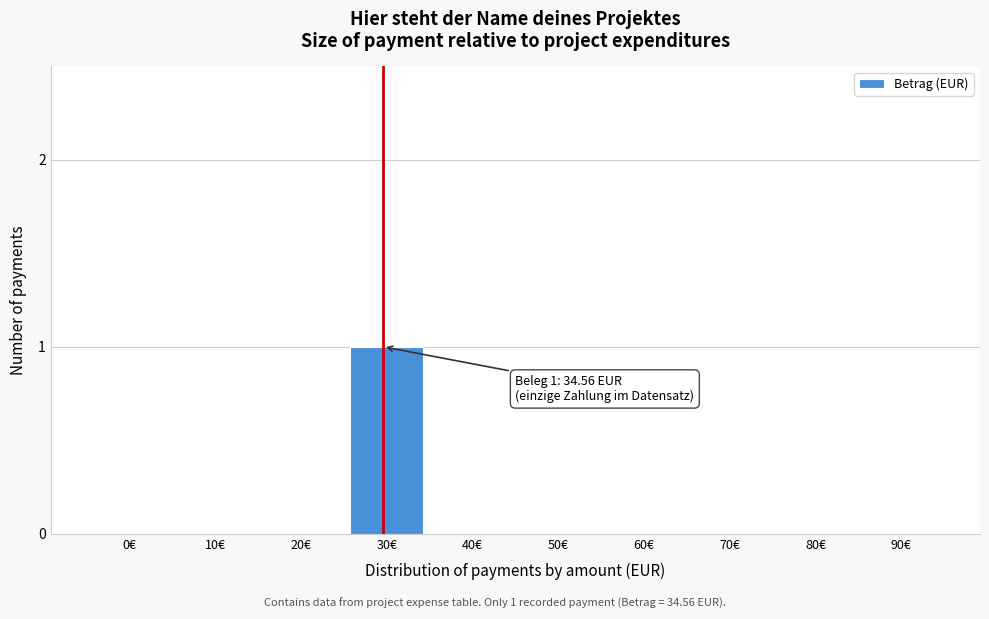

Reading left to right, what are all the values shown in this chart?

0€=0	10€=0	20€=0	30€=1	40€=0	50€=0	60€=0	70€=0	80€=0	90€=0